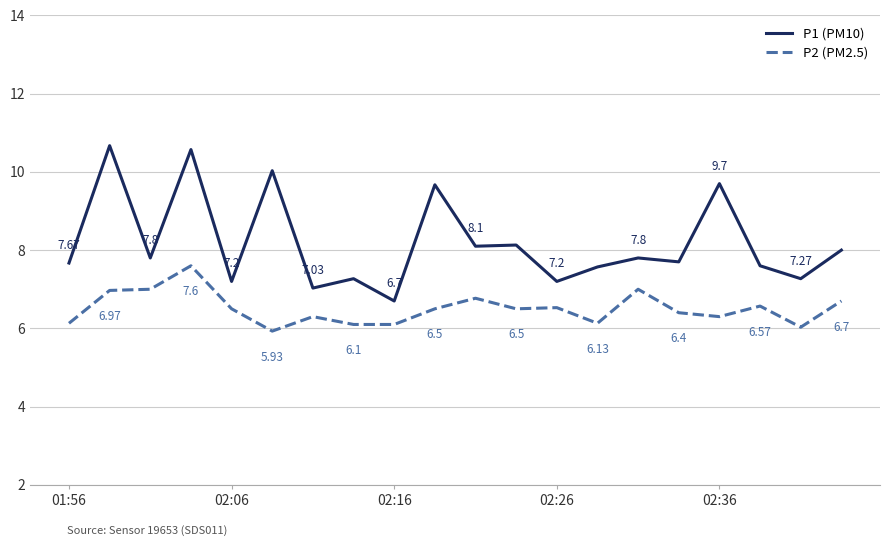

True or false: P1 (PM10) and P2 (PM2.5) intersect in this chart.

False